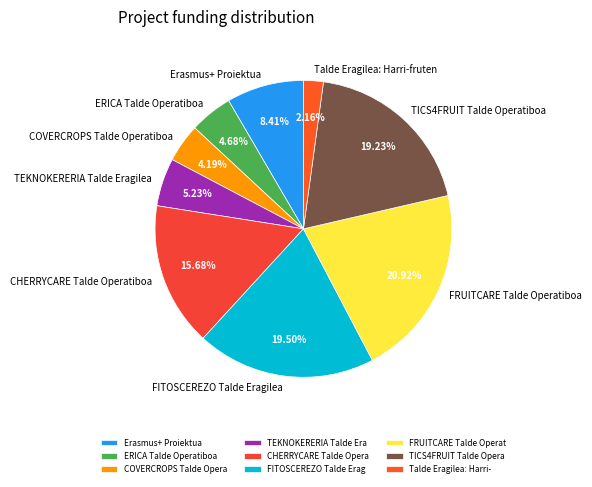

What percentage do Erasmus+ Proiektua and COVERCROPS Talde Operatiboa together represent?

12.6%